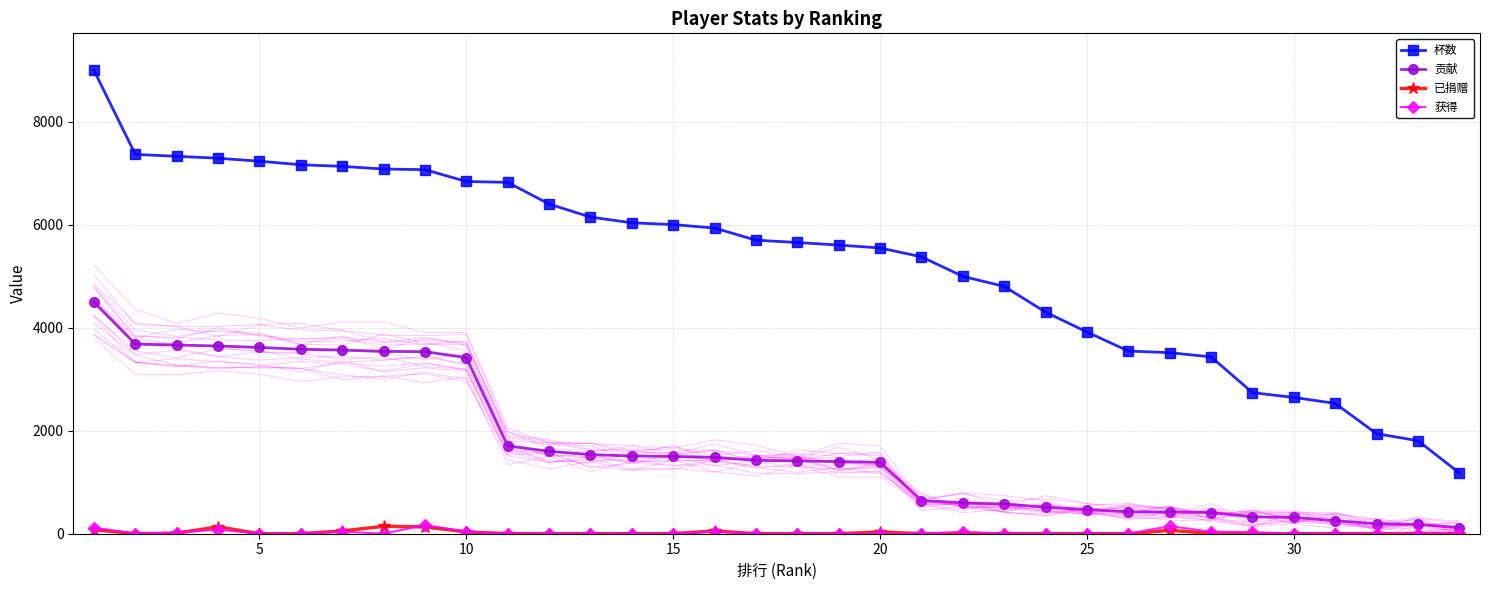

True or false: 已捐赠 and 杯数 cross at least once.

False